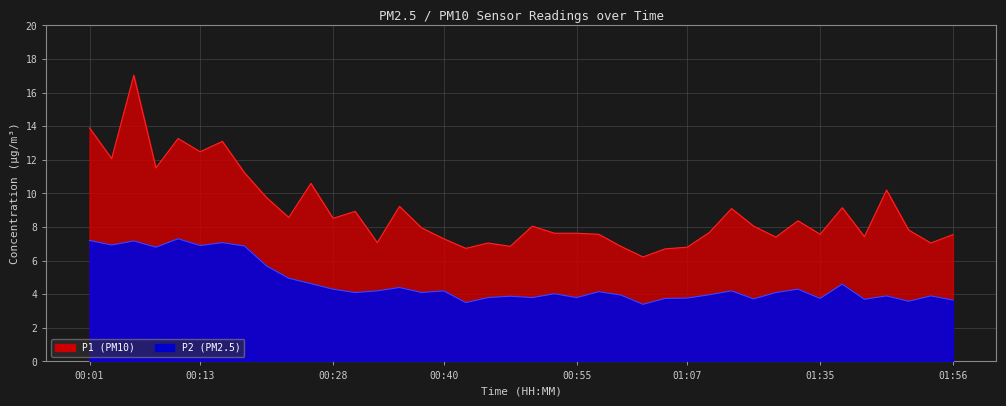

At which category is the sum across all series the highest?

00:06